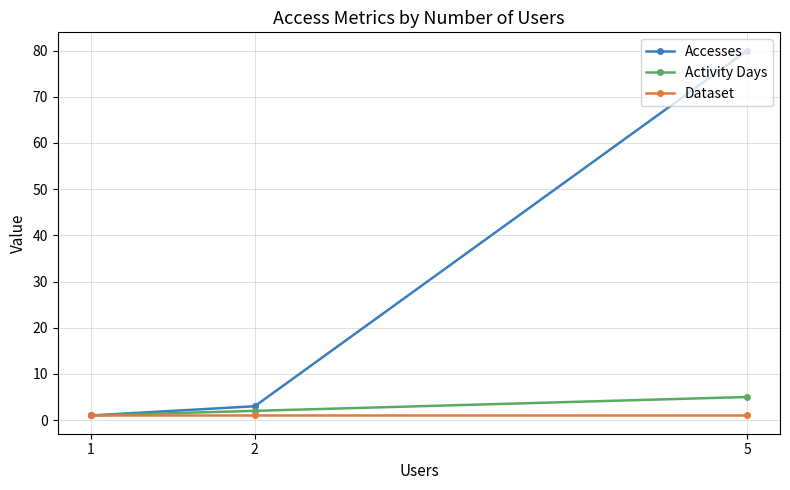

What are all the series names shown in the legend?

Accesses, Activity Days, Dataset